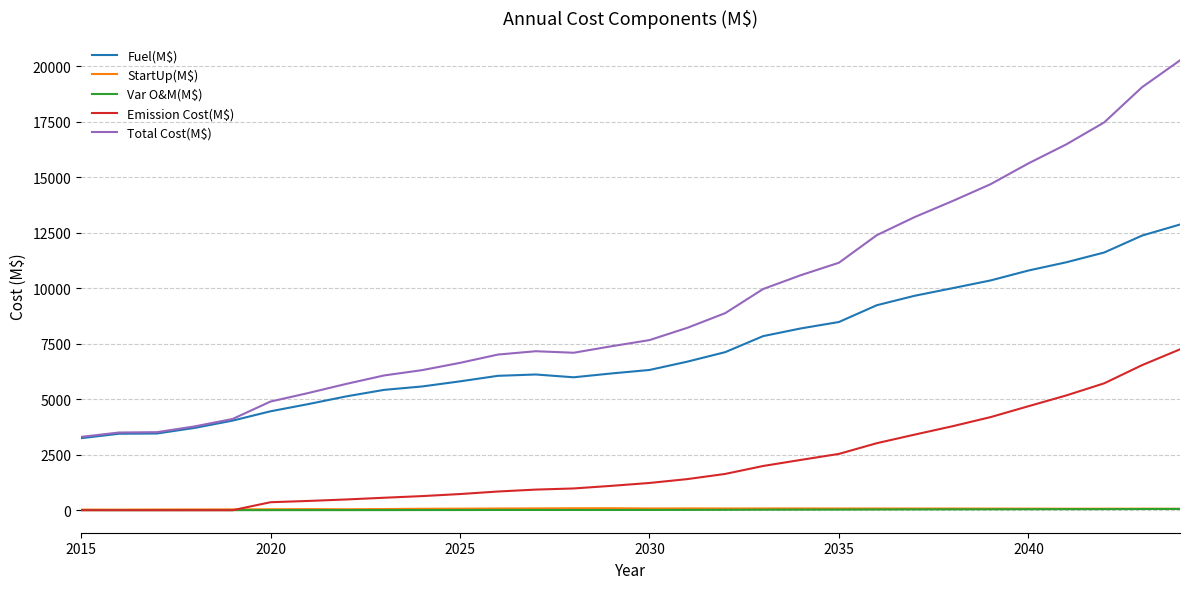

How many values in the Fuel(M$) series are below 6321?

15